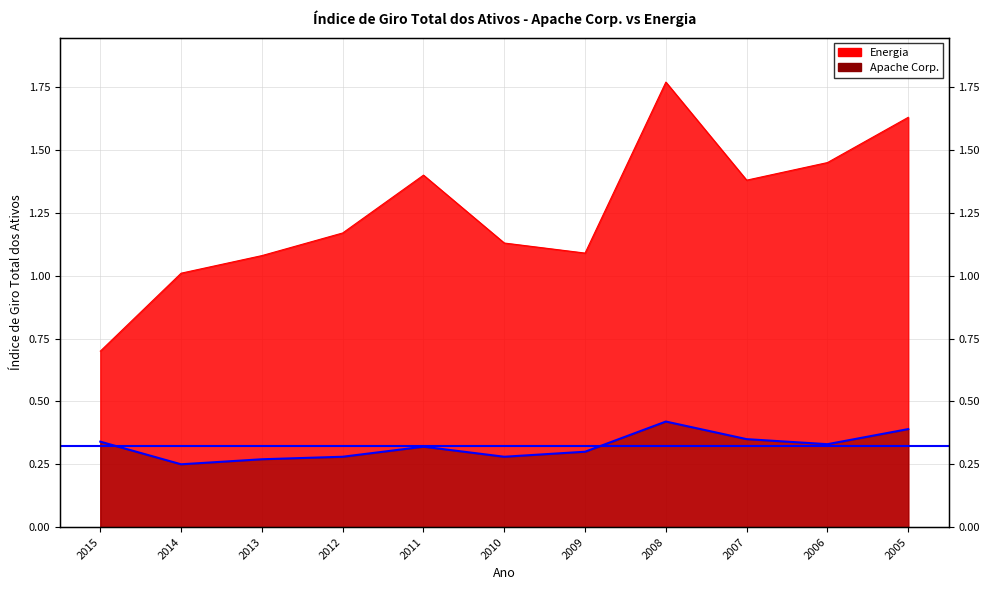

Reading right to left, transcribe all the data shown in this chart.

Apache Corp.: 0.4	0.3	0.3	0.4	0.3	0.3	0.3	0.3	0.3	0.2	0.3
Energia: 1.6	1.4	1.4	1.8	1.1	1.1	1.4	1.2	1.1	1.0	0.7